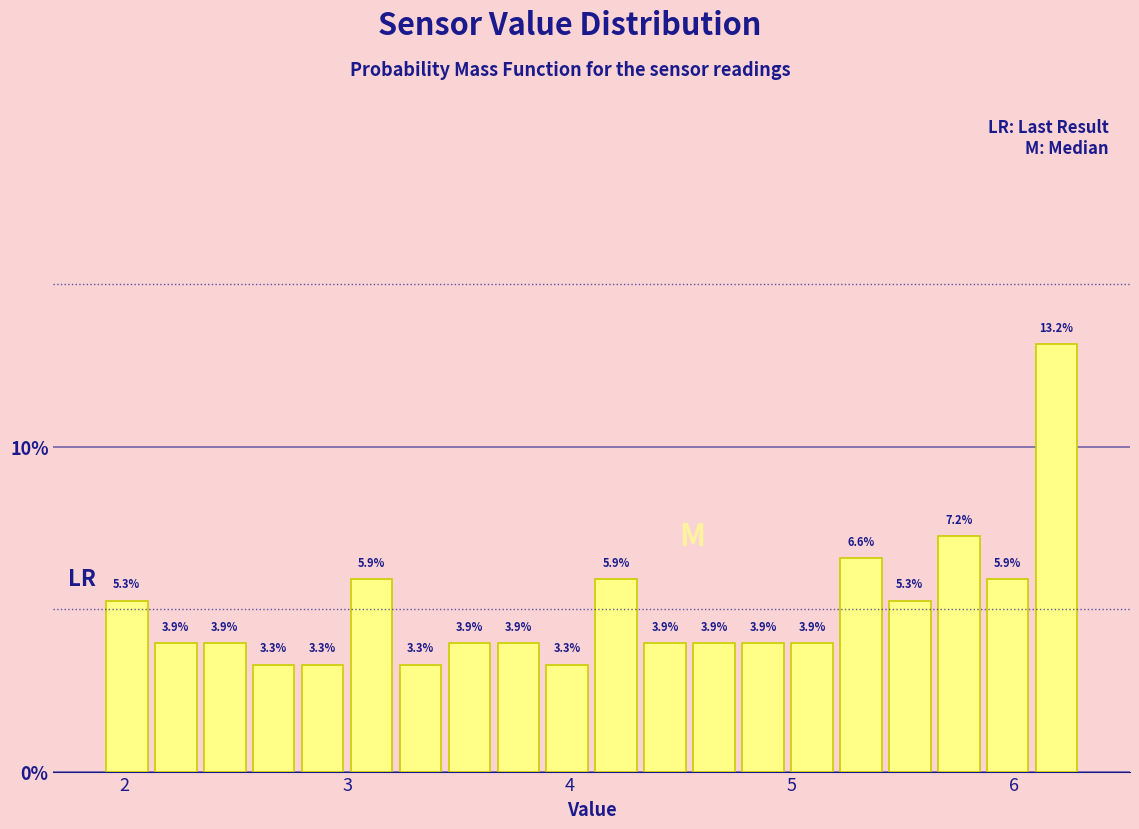

Around what value on the x-axis is the tallest bar? Give the approximate position of its centre, as read against the axis.

6.2